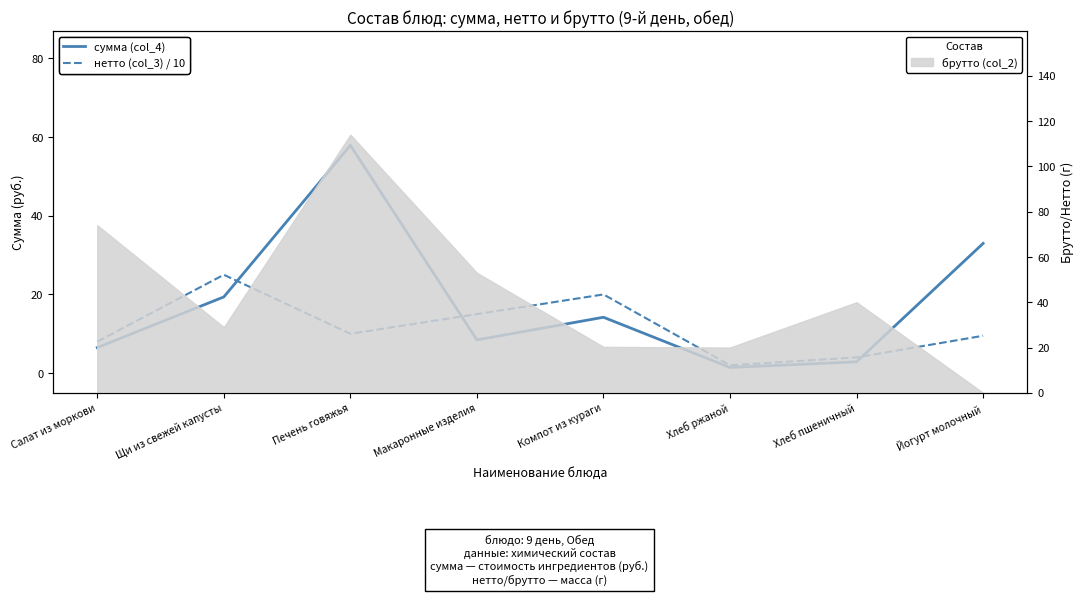

Is the value of сумма (col_4) at Печень говяжья greater than the value of нетто (col_3) / 10 at Макаронные изделия?

Yes